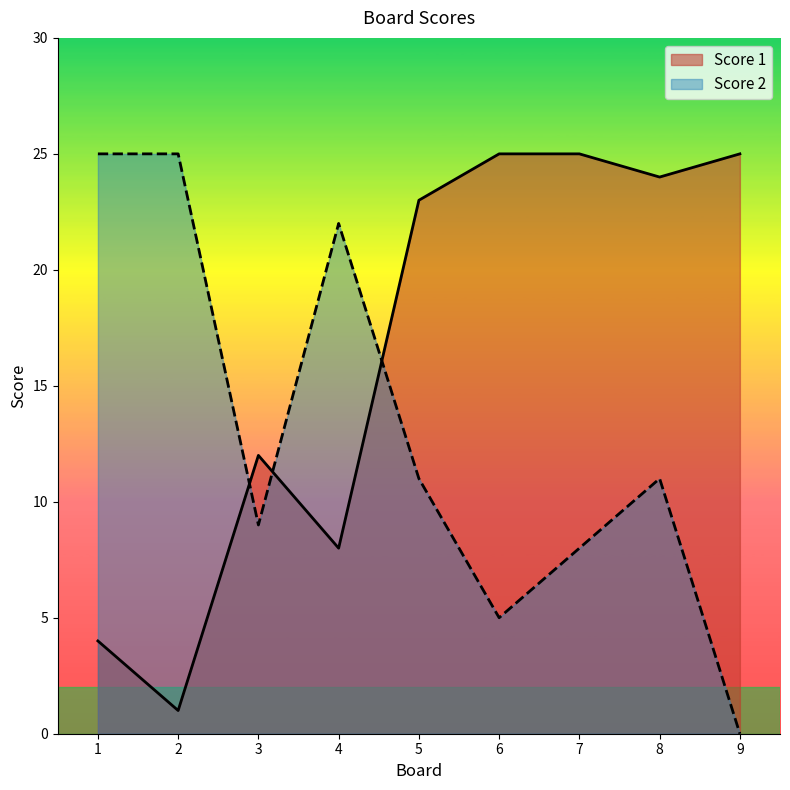

List the series in order of their peak value, highest first.

Score 1, Score 2